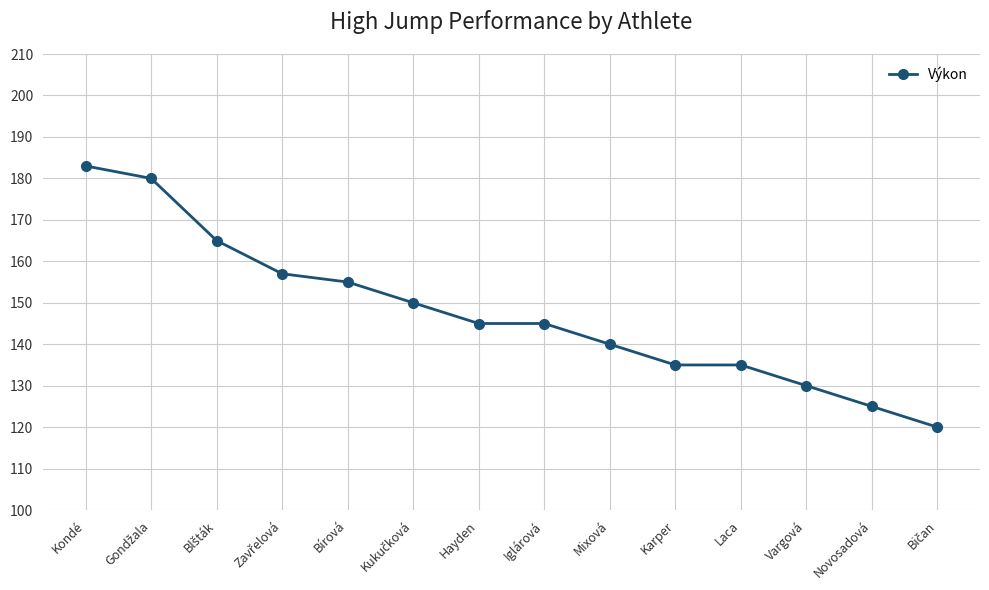

What is the difference between the second highest and minimum values?

60